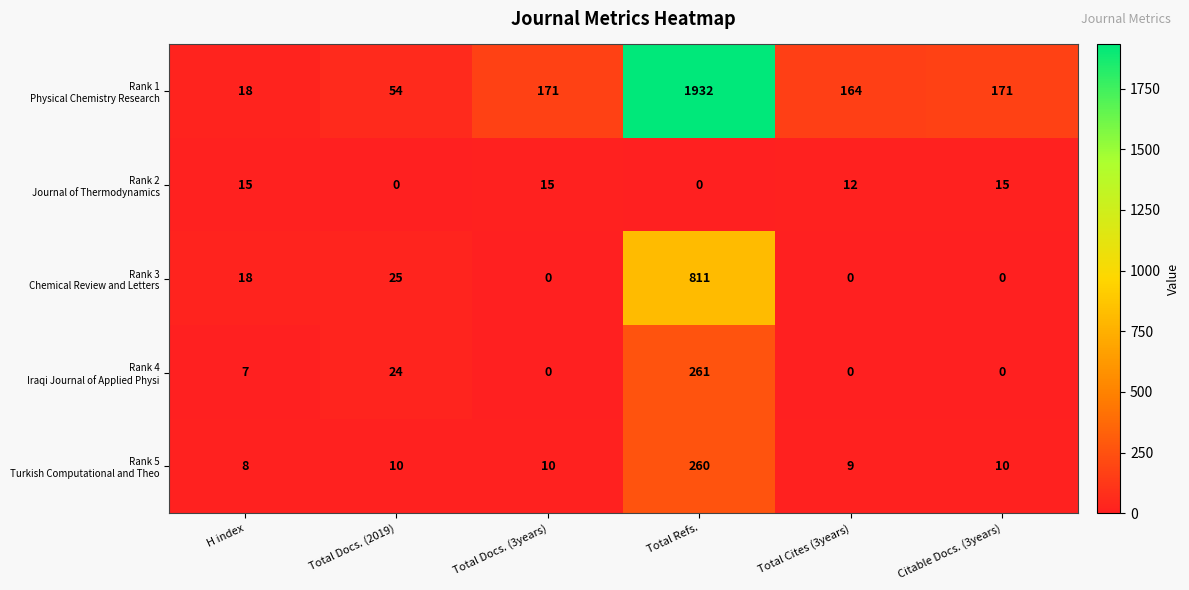

What is the difference between the highest and lowest values at Total Docs. (2019)?

54